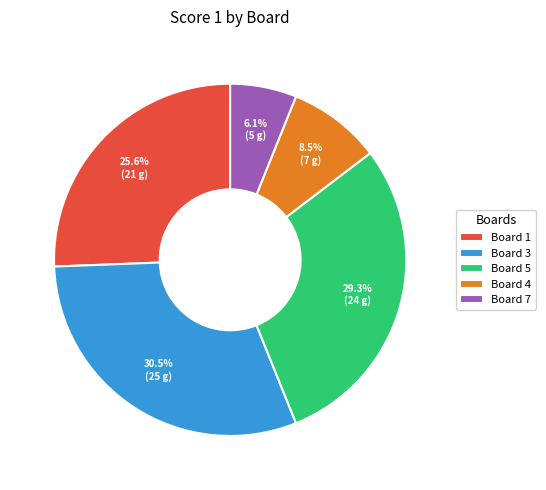

Which category has the smallest portion of the pie?

Board 7